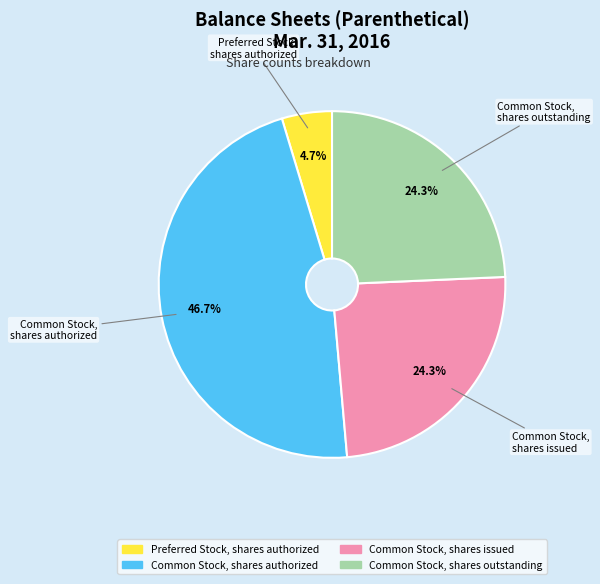

Does any single category account for the majority?

No